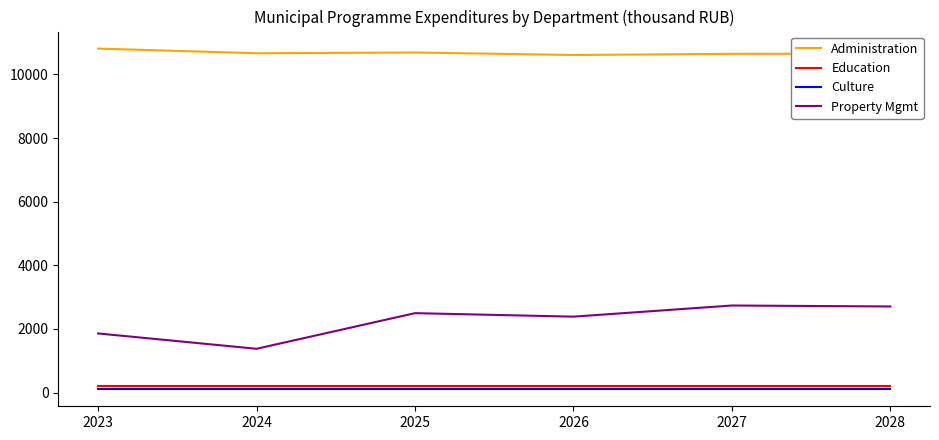

True or false: Property Mgmt and Culture cross at least once.

False